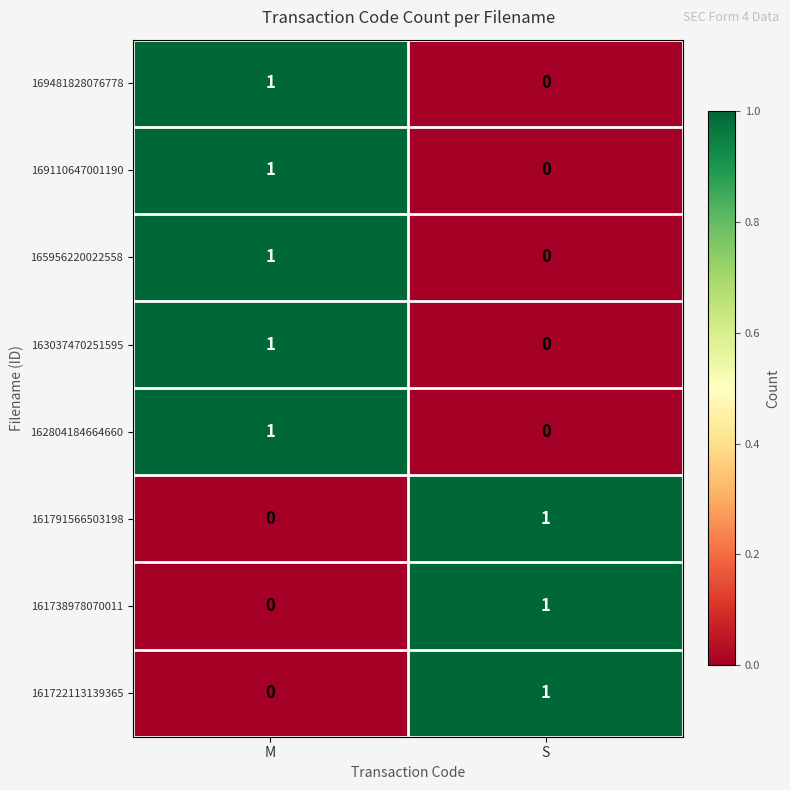

Is it true that 161738978070011 equals 0 at M?

True